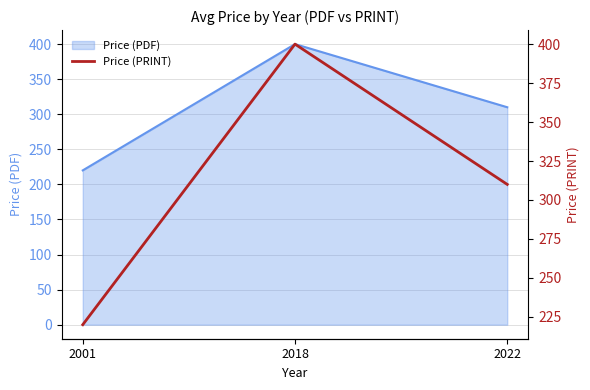

How many lines are shown in the chart?

1